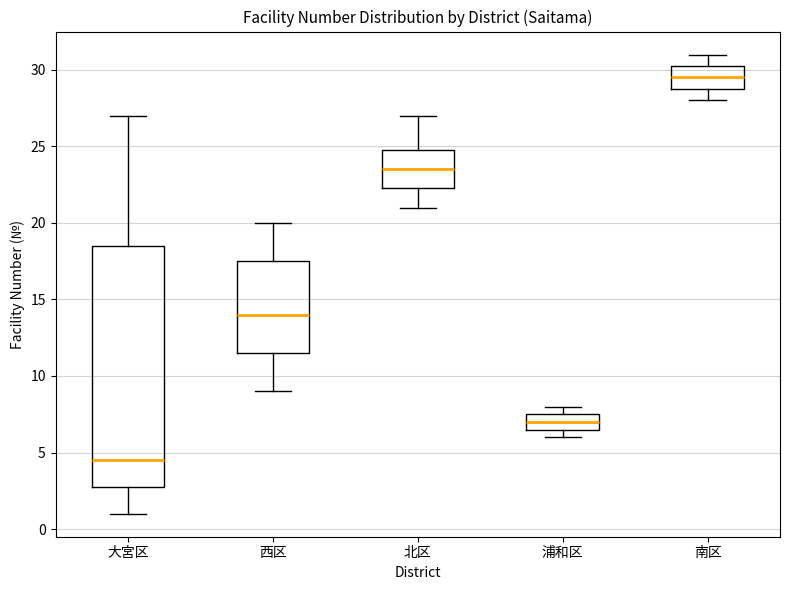

Reading left to right, read every box against the y-axis: the position of its median line, the range the box covers, and the ends of its whiskers. The values are not printed on the chart, so give them approximately, as read against the axis.

大宮区: median 4.5, box 3.0 to 18.5, whiskers 1.0 to 27.0
西区: median 14.0, box 11.5 to 17.5, whiskers 9.0 to 20.0
北区: median 23.5, box 22.5 to 25.0, whiskers 21.0 to 27.0
浦和区: median 7.0, box 6.5 to 7.5, whiskers 6.0 to 8.0
南区: median 29.5, box 29.0 to 30.5, whiskers 28.0 to 31.0